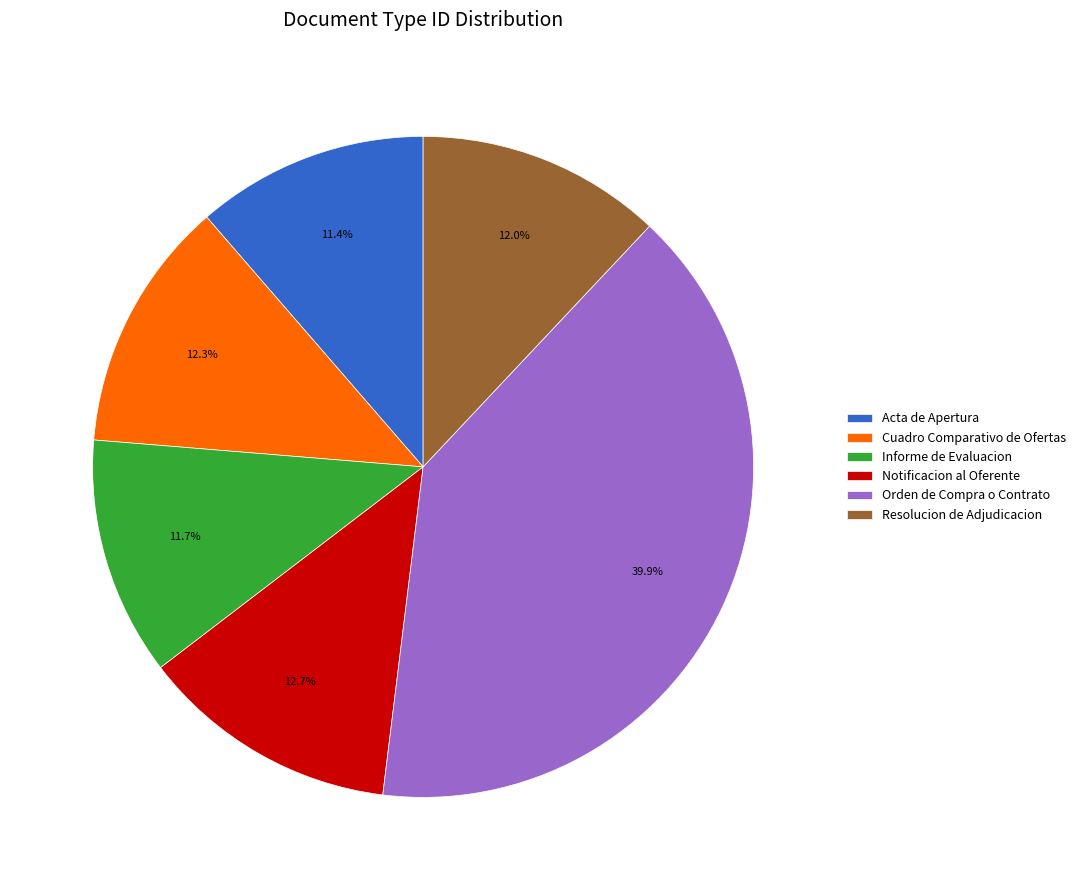

Between Notificacion al Oferente and Informe de Evaluacion, which is larger?

Notificacion al Oferente